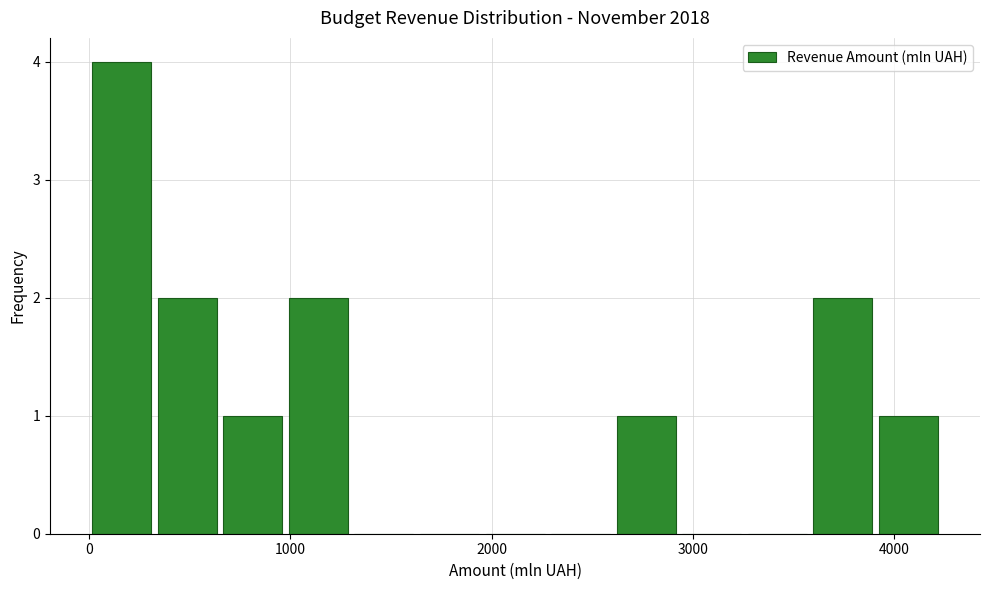

Around what value on the x-axis is the tallest bar? Give the approximate position of its centre, as read against the axis.

200